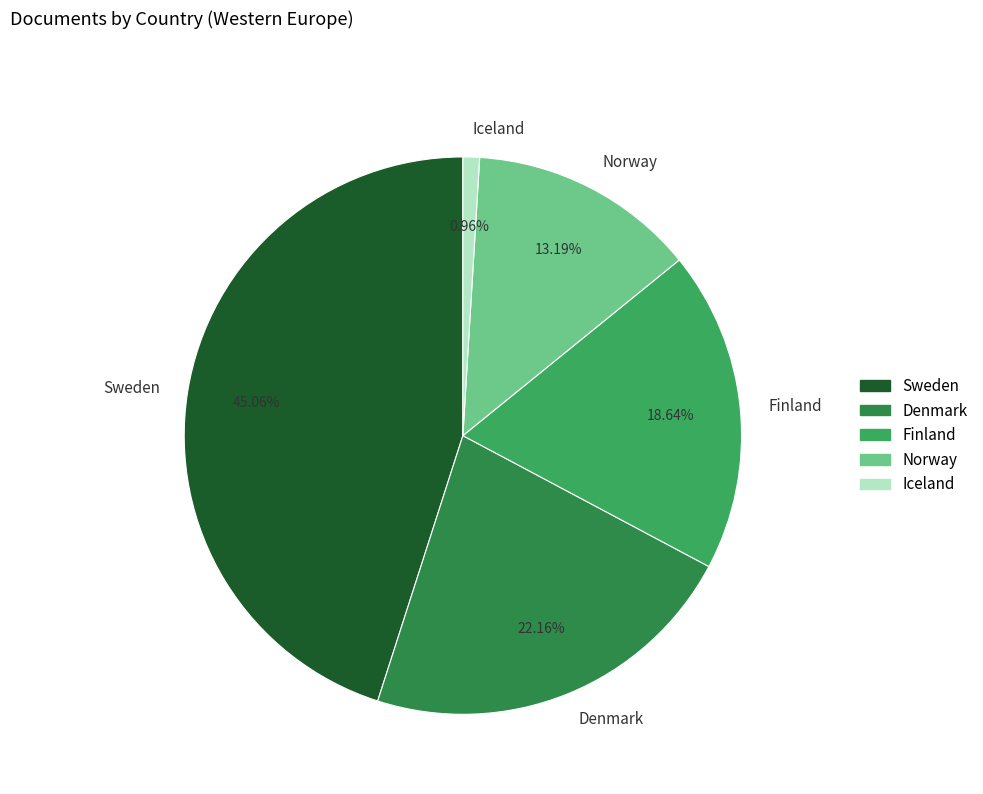

To the nearest percent, what is the difference between the Denmark and Norway slice percentages?

9%